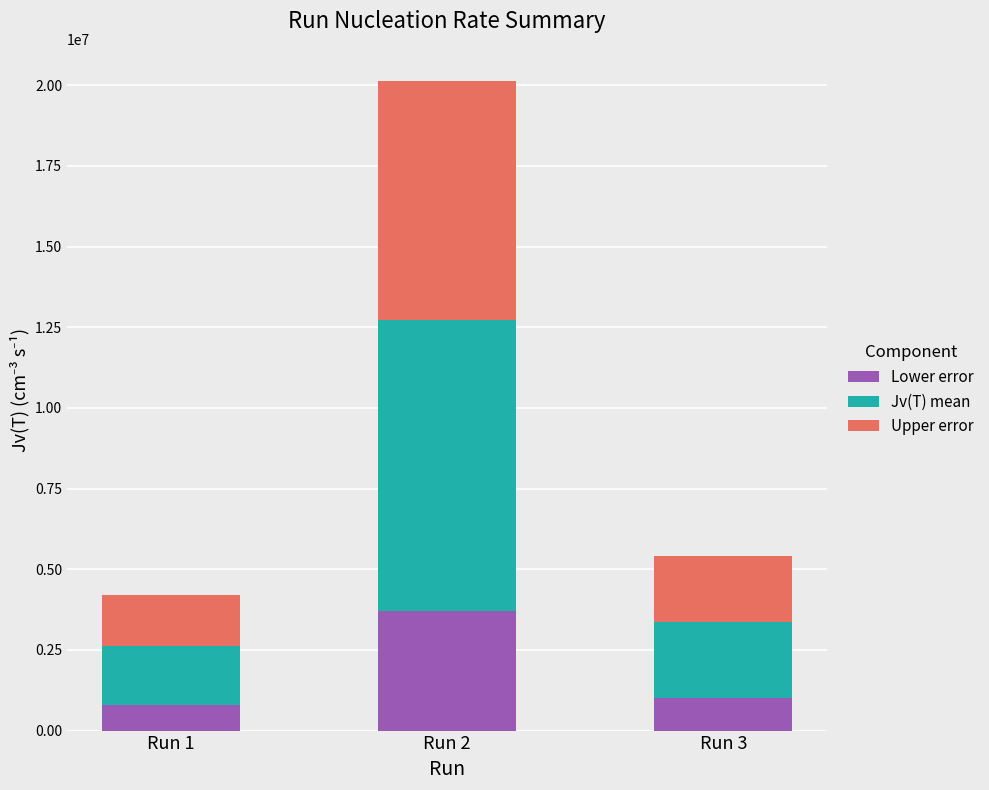

What are all the series names shown in the legend?

Lower error, Jv(T) mean, Upper error